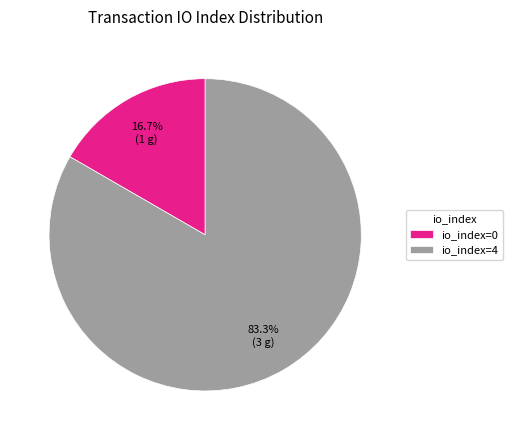

Which category accounts for the majority?

io_index=4